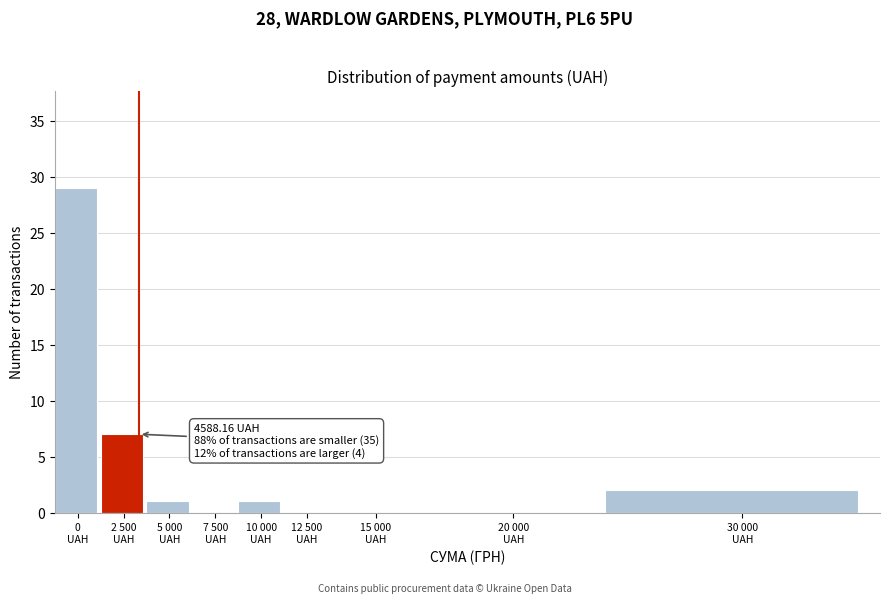

What is the sum of all values?

40